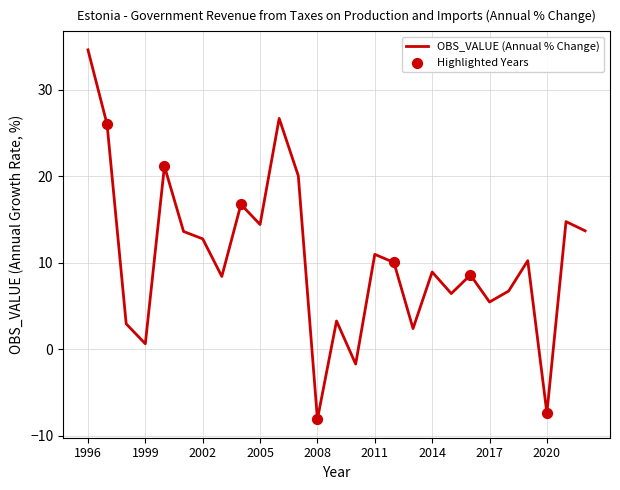

What is the greatest value displayed?

34.6